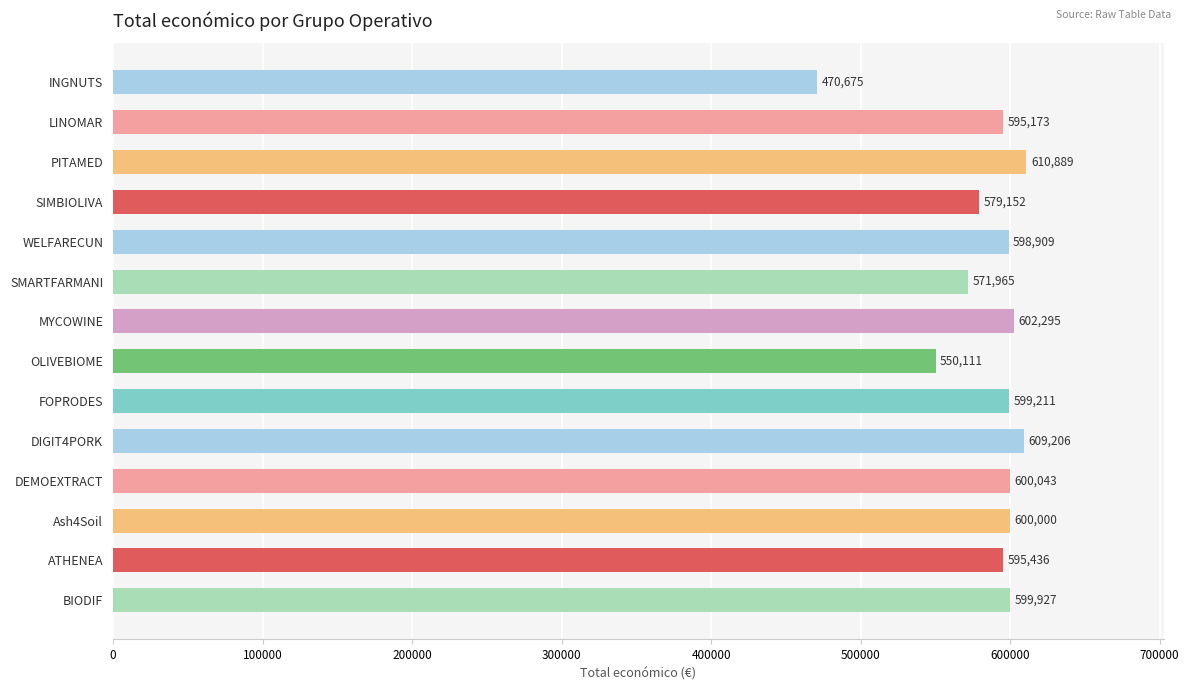

What is the label of the 9th bar from the bottom?

SMARTFARMANI